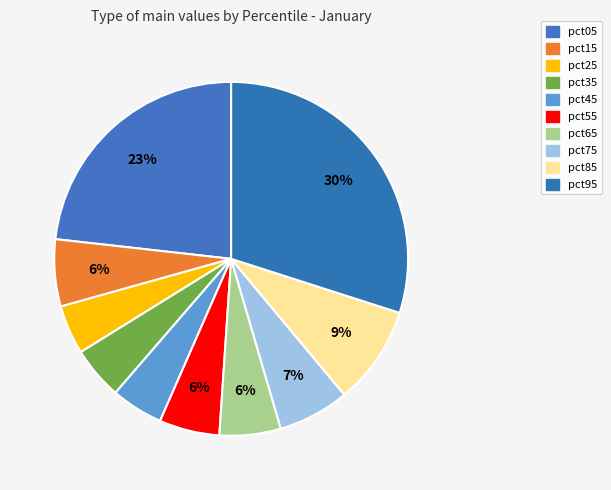

What percentage is the pct45 slice, to the nearest percent?

5%